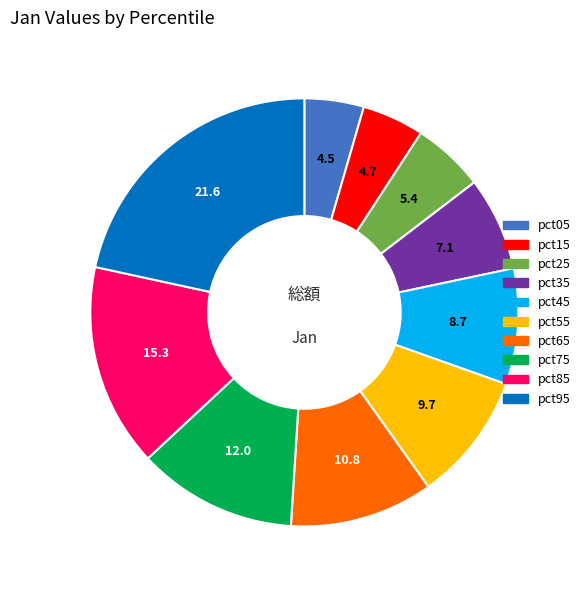

What is the largest slice in the pie chart?

pct95